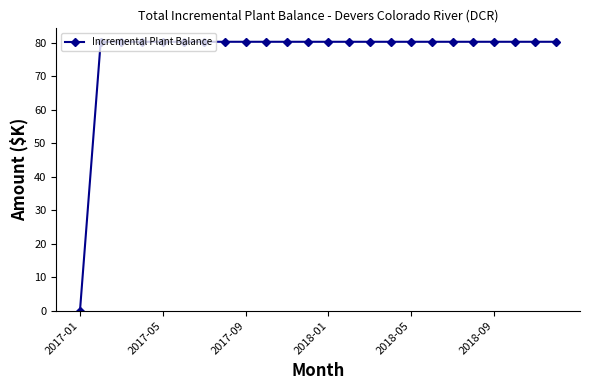

What is the maximum value shown in the chart?

80.3